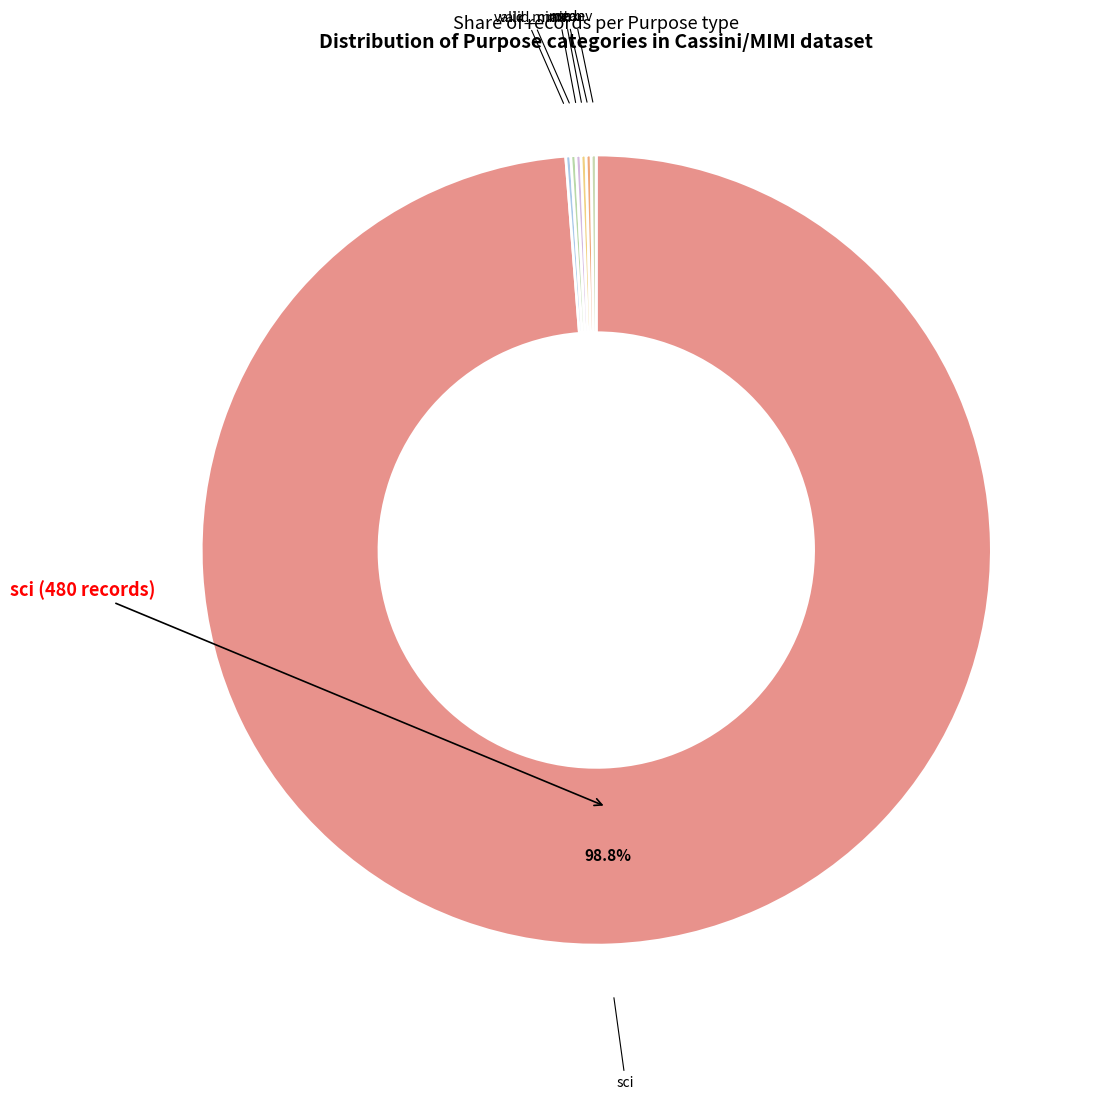

To the nearest percent, what is the average slice percentage?

14%